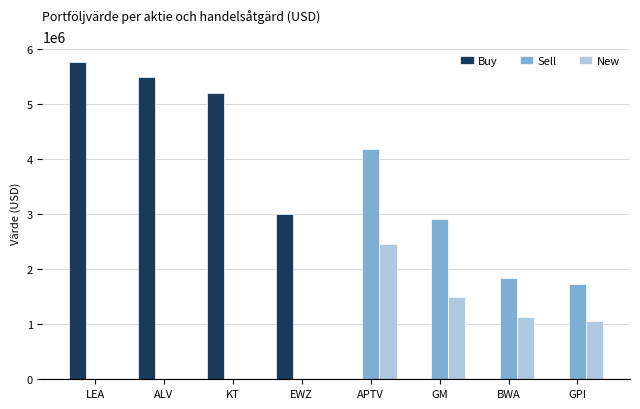

What is the approximate value of New at GPI, to the nearest 50?

1054950